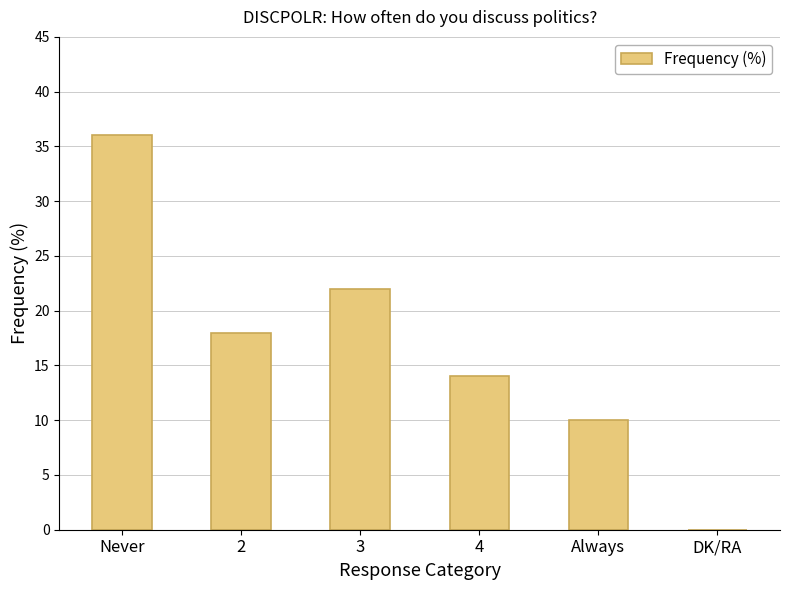

The value at Never is 36. True or false?

True